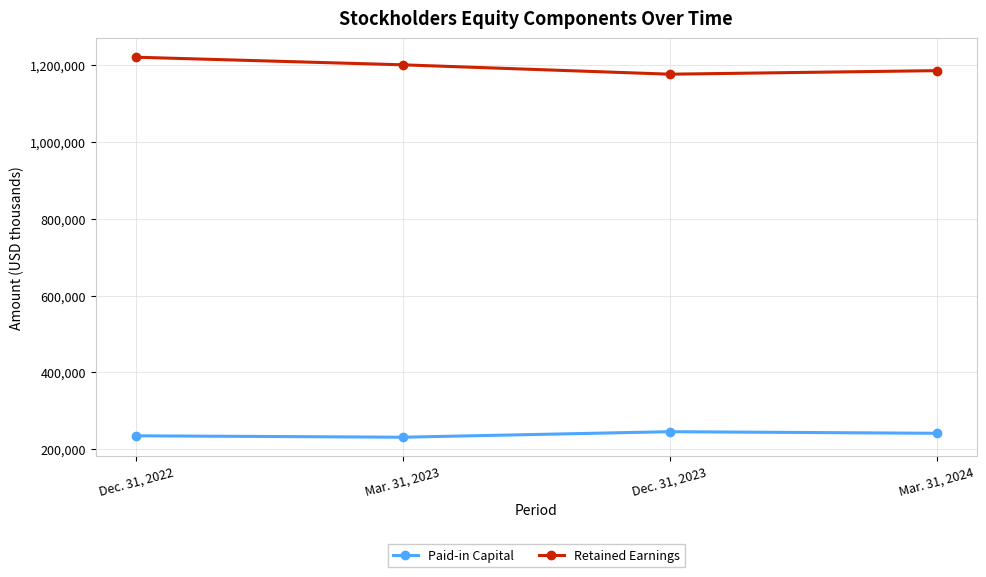

What is the label of the 2nd point from the left?

Mar. 31, 2023